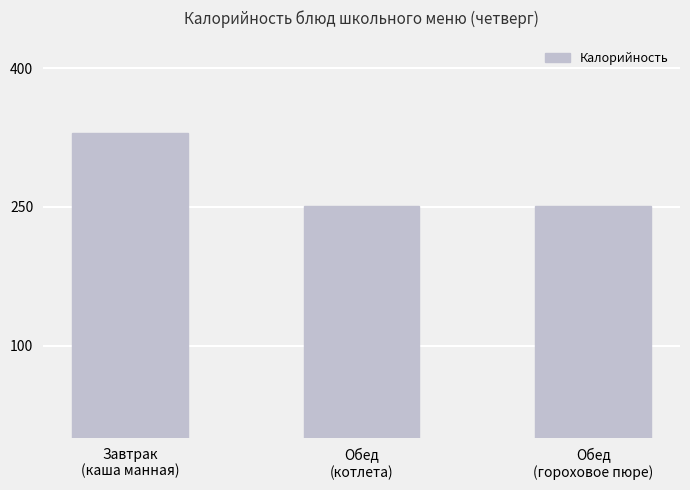

True or false: the data shows 105.2 at Обед
(котлета).

False